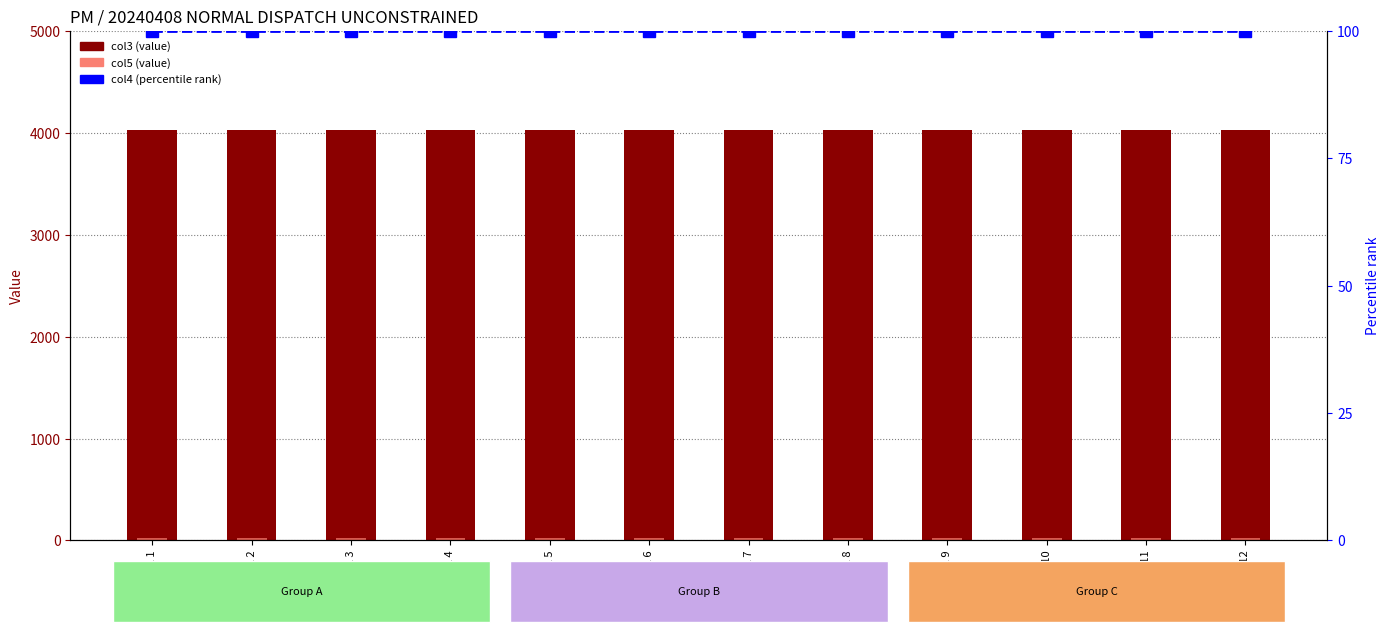

Reading right to left, what are all the values shown in this chart?

col3 (value): Interval 12=4029.0	Interval 11=4029.0	Interval 10=4029.0	Interval 9=4029.0	Interval 8=4029.0	Interval 7=4029.0	Interval 6=4029.0	Interval 5=4029.0	Interval 4=4029.0	Interval 3=4029.0	Interval 2=4029.0	Interval 1=4029.0
col5 (value): Interval 12=19.2	Interval 11=19.2	Interval 10=19.2	Interval 9=19.2	Interval 8=19.2	Interval 7=19.2	Interval 6=19.2	Interval 5=19.2	Interval 4=19.2	Interval 3=19.2	Interval 2=19.2	Interval 1=19.2
col4 (percentile): Interval 12=100.0	Interval 11=100.0	Interval 10=100.0	Interval 9=100.0	Interval 8=100.0	Interval 7=100.0	Interval 6=100.0	Interval 5=100.0	Interval 4=100.0	Interval 3=100.0	Interval 2=100.0	Interval 1=100.0